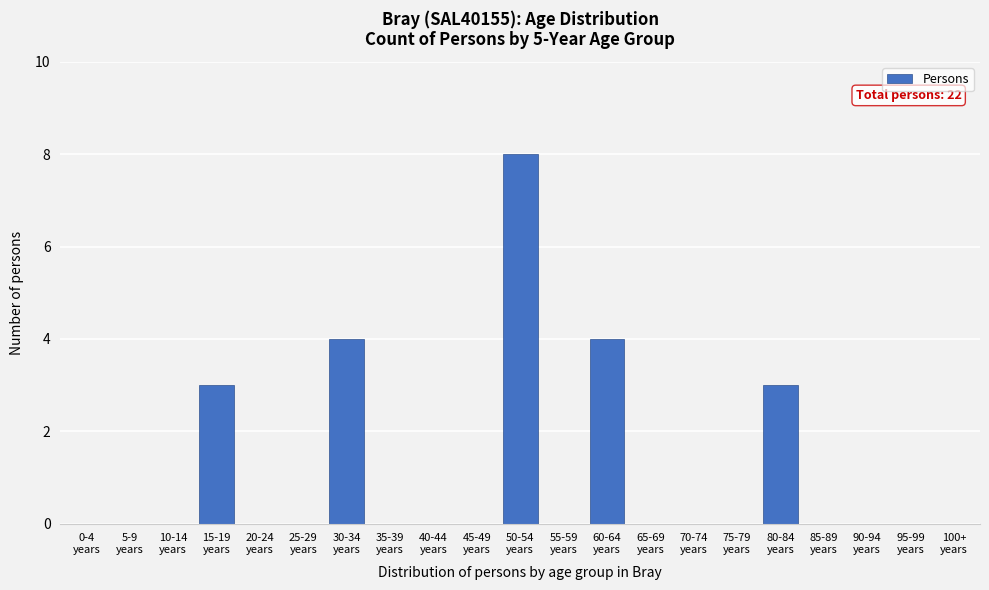

What is the maximum value shown in the chart?

8